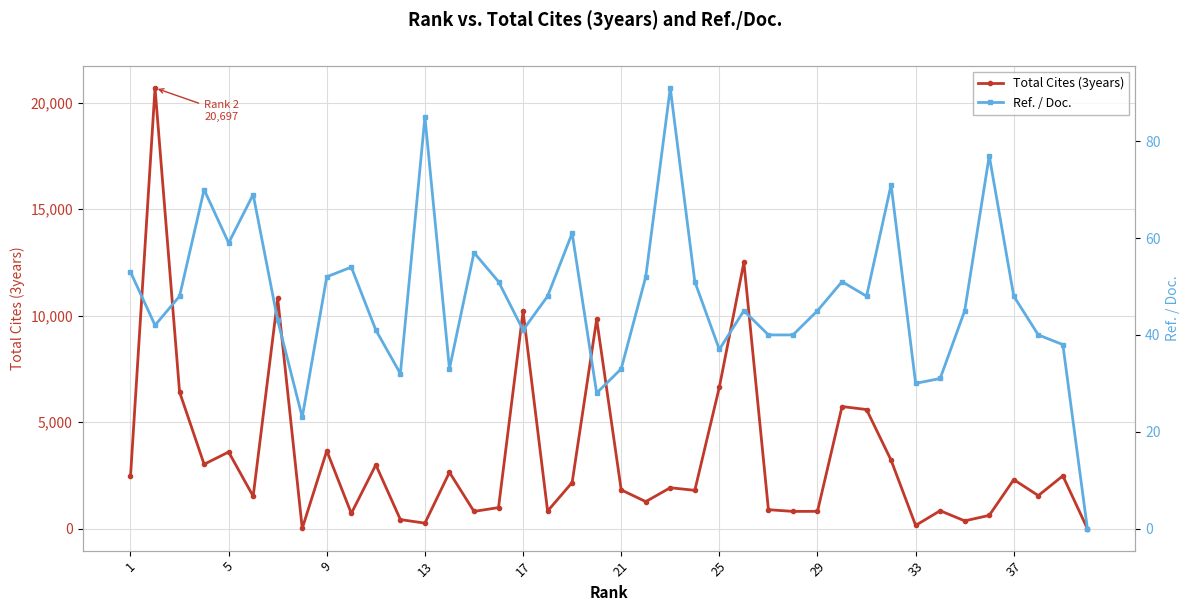

In Ref. / Doc., how many points are lower than both neighbors (excluding endpoints)?

10